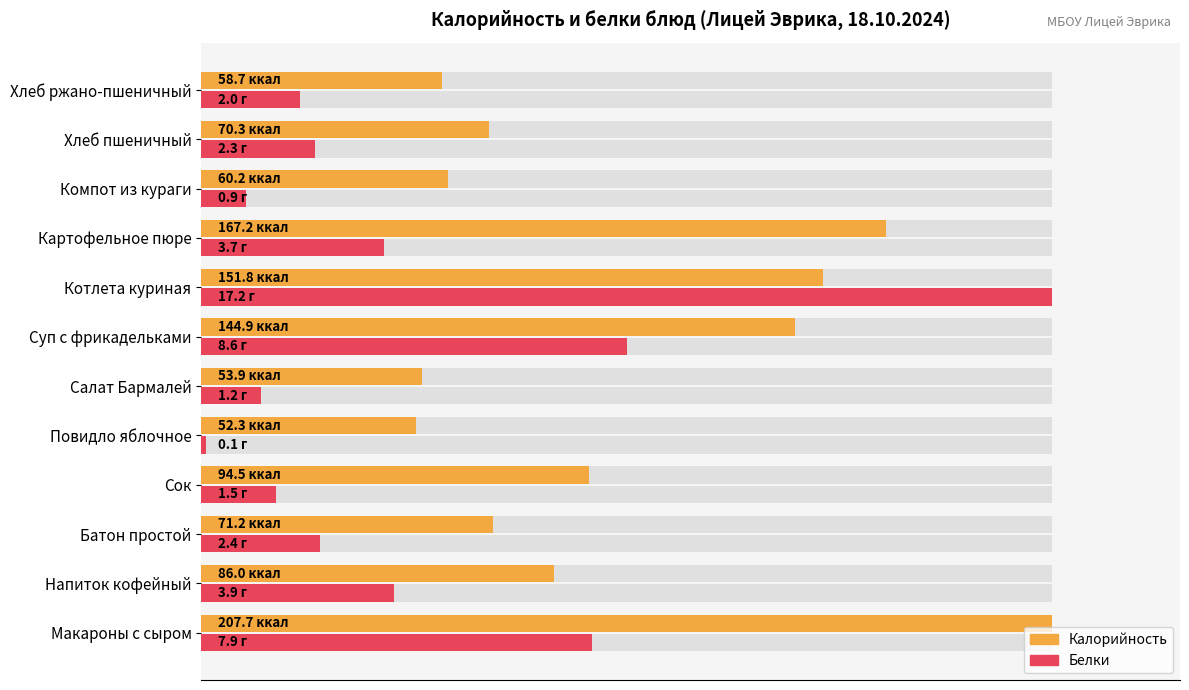

Are the bars grouped side by side (vs. stacked)?

Yes